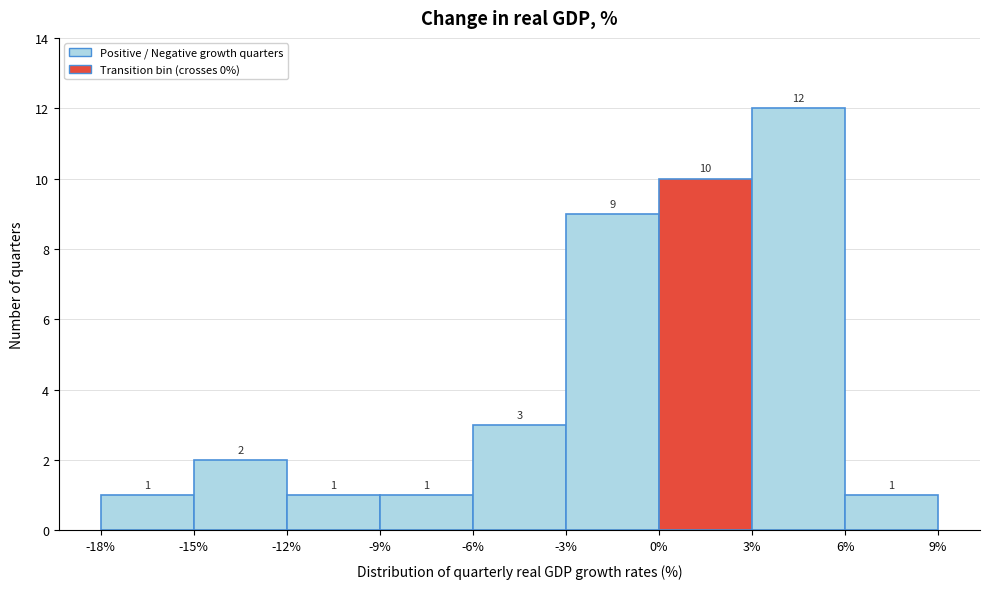

Which range on the x-axis has the tallest bar?

3% to 6%